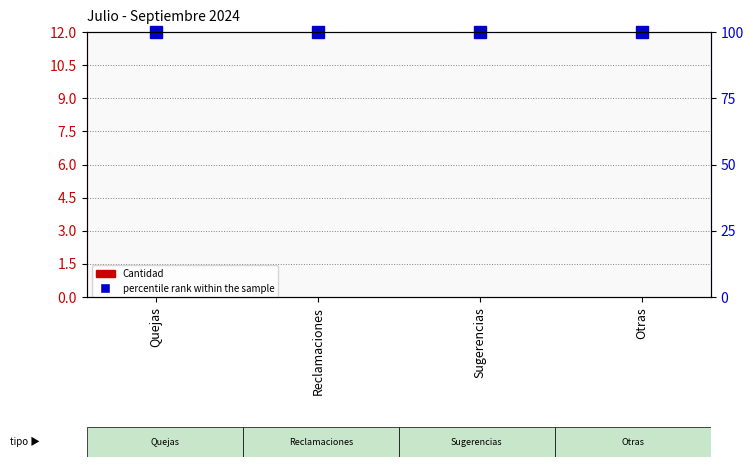

At which label is Cantidad closest to 0?

Quejas